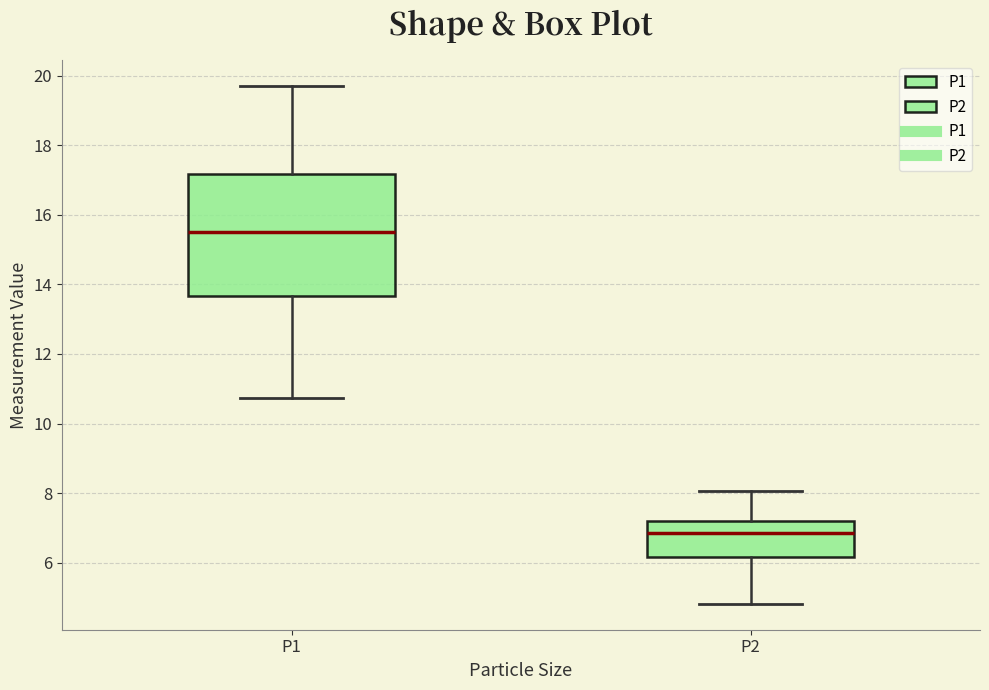

Which box's median line is the lowest?

P2